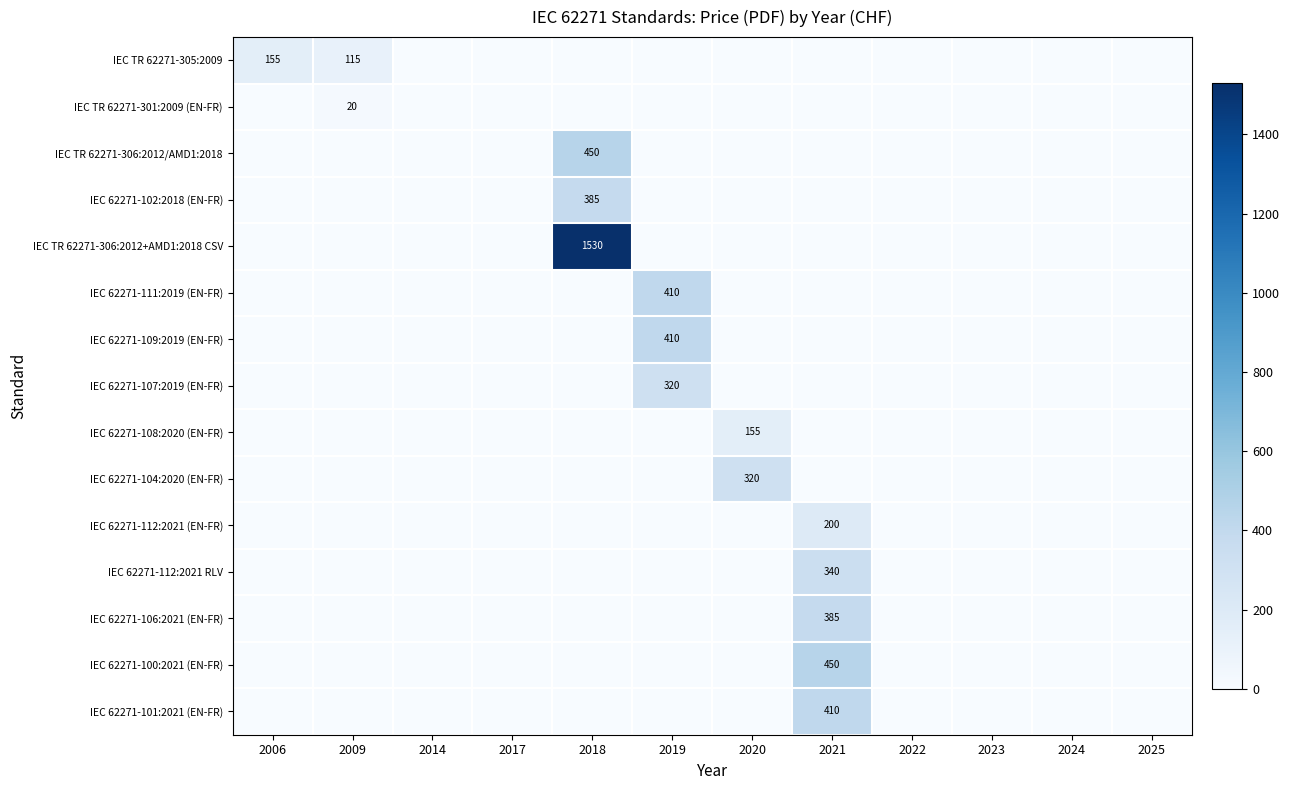

Is it true that IEC TR 62271-301:2009 (EN-FR) equals 35 at 2009?

False